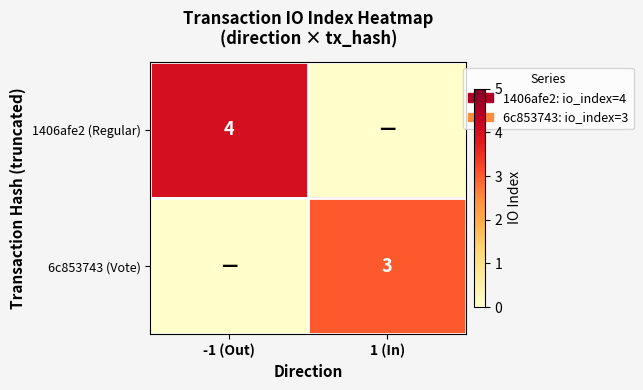

Is the value of 1406afe2 (Regular) at -1 (Out) greater than the value of 6c853743 (Vote) at 1 (In)?

Yes